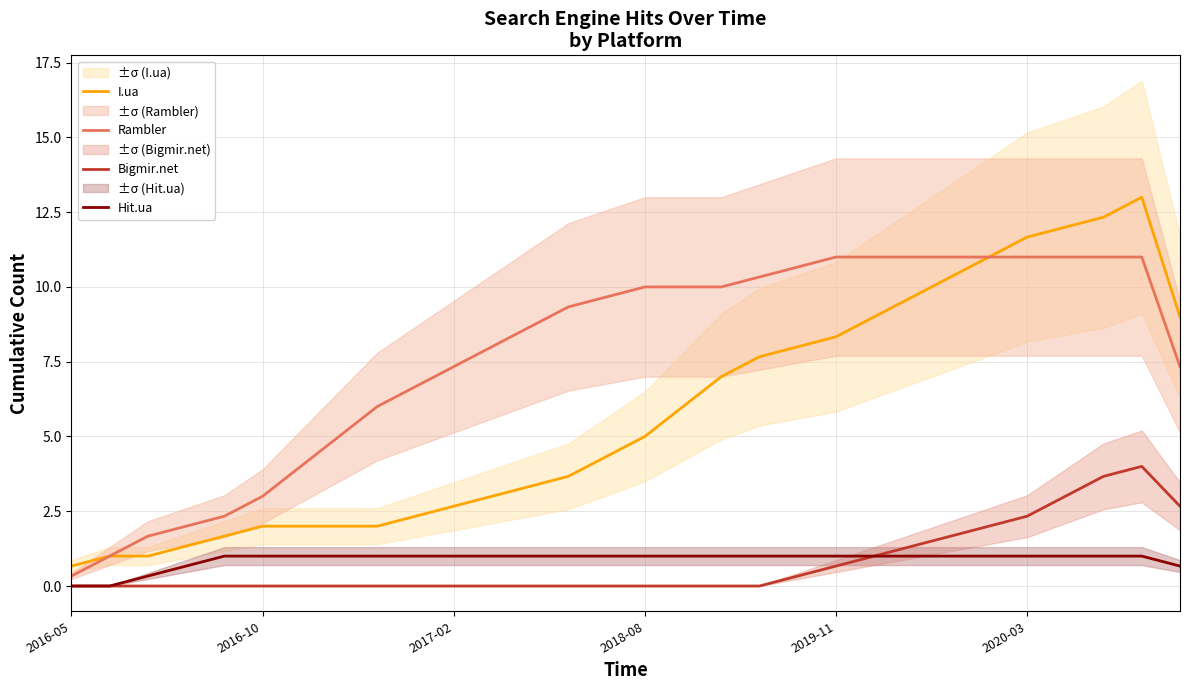

What is the difference between the highest and lowest values at 8?

6.0